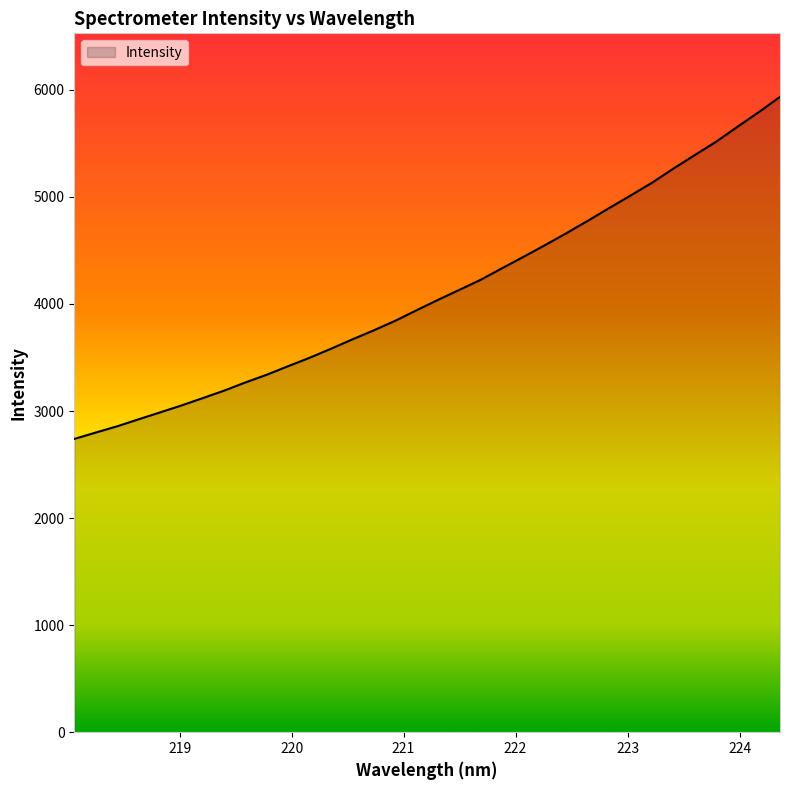

What is the difference between the maximum and minimum values?

3195.2